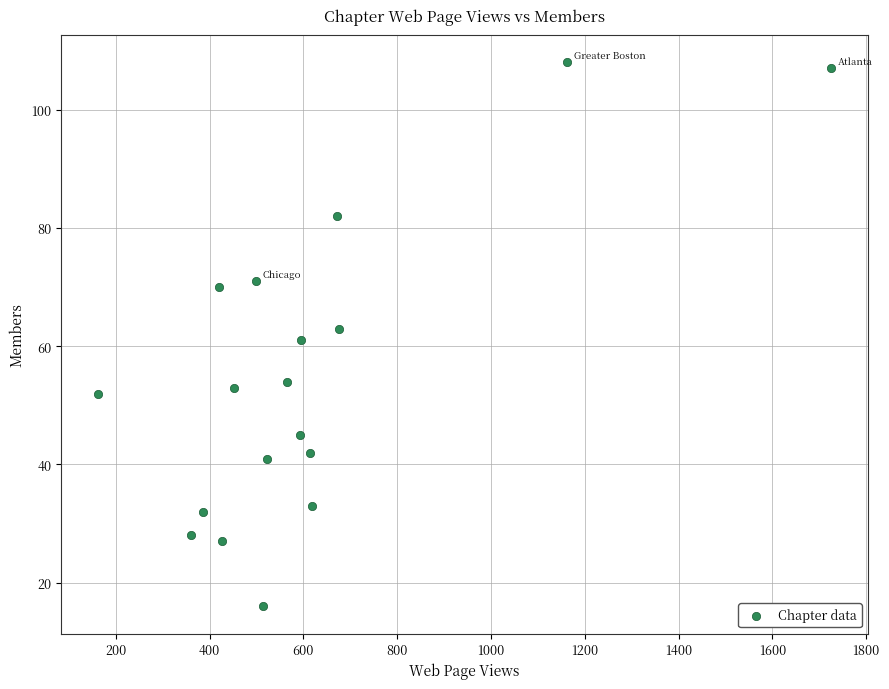

What is the range of X values (max minus min)?

1564